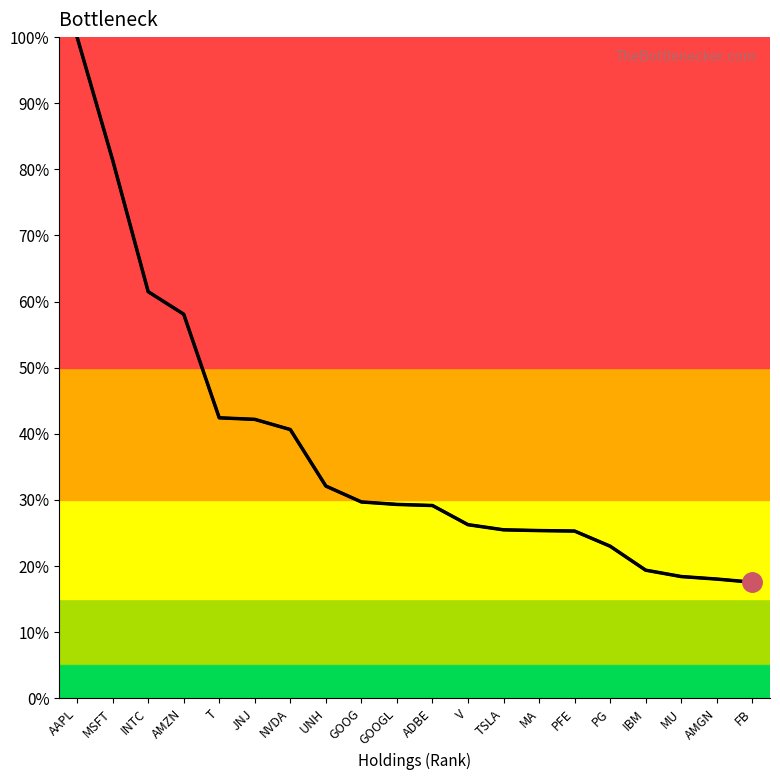

How many lines are shown in the chart?

1